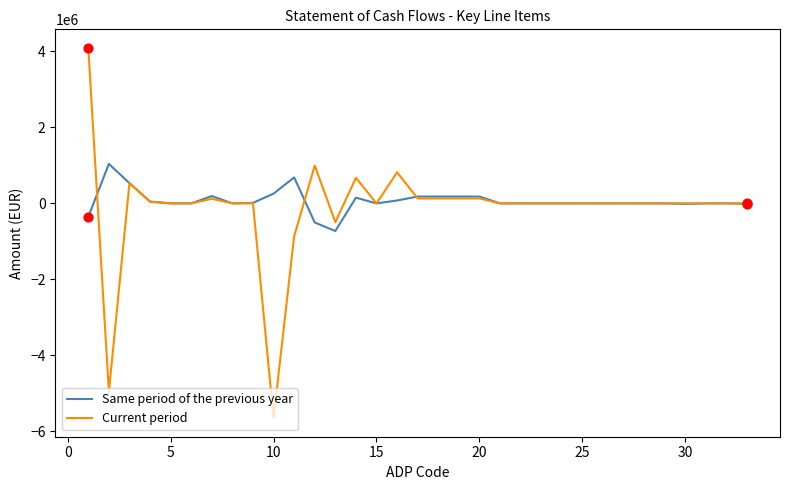

Which series has the largest range (max minus min)?

Current period